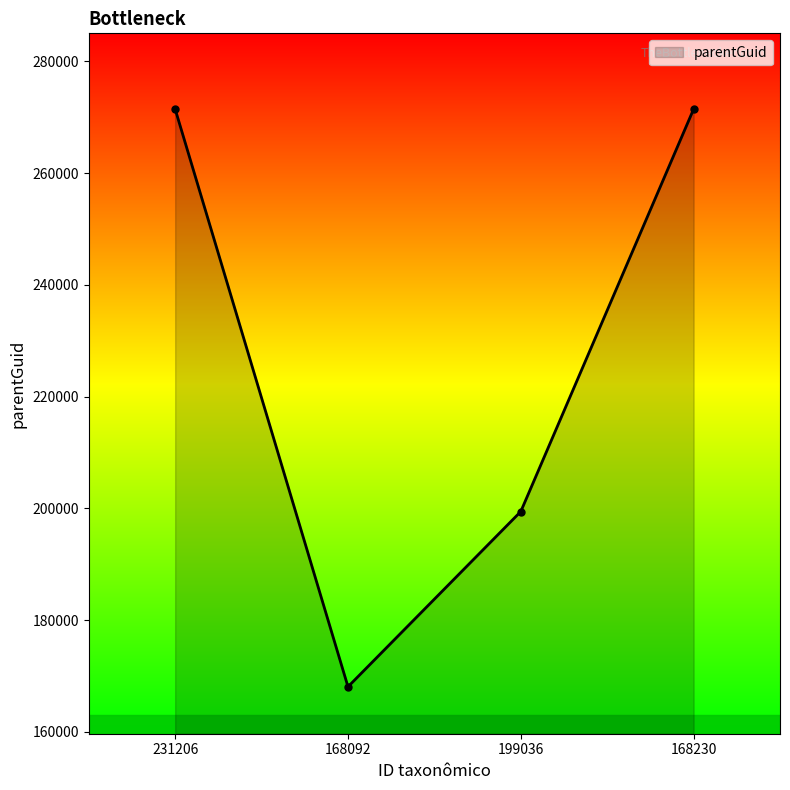

Is it true that the value at 168230 is 271448?

True